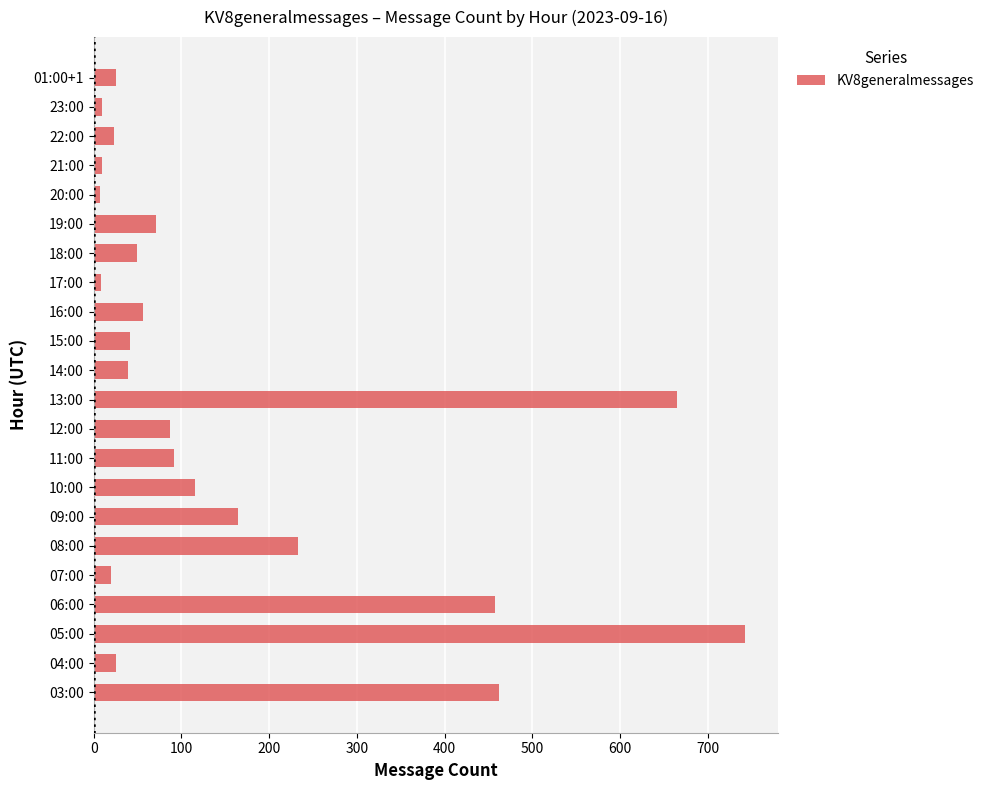

Are the bars horizontal?

Yes